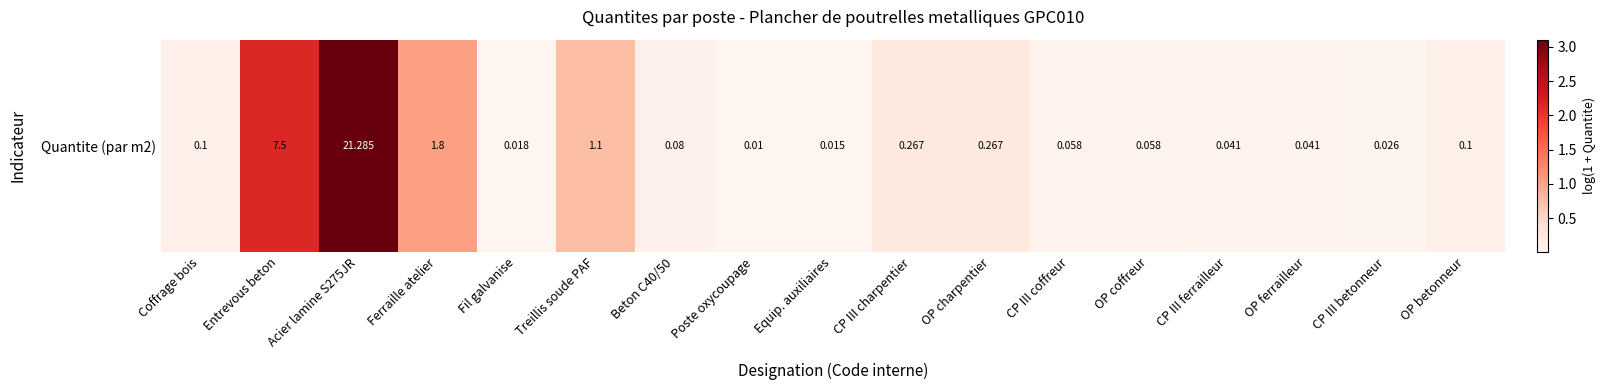

What is the maximum value shown in the chart?

3.1